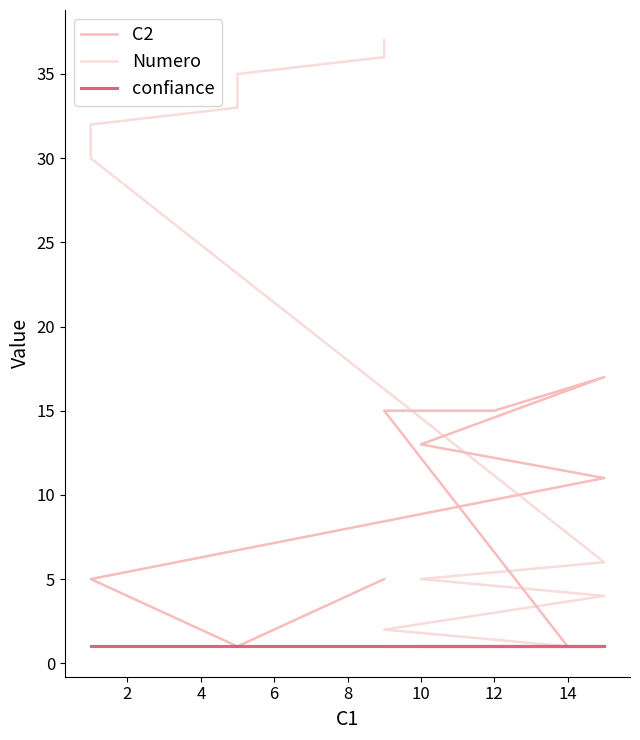

True or false: Numero has a value of 25 at 13.

False